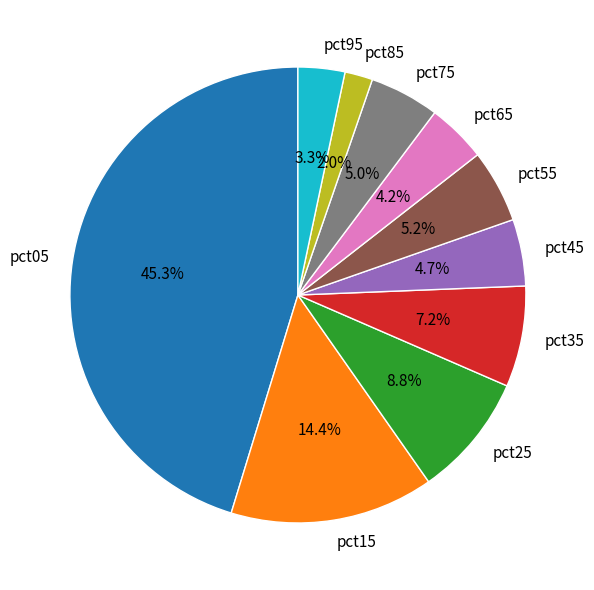

Is the sum of pct95 and pct45 greater than half?

No